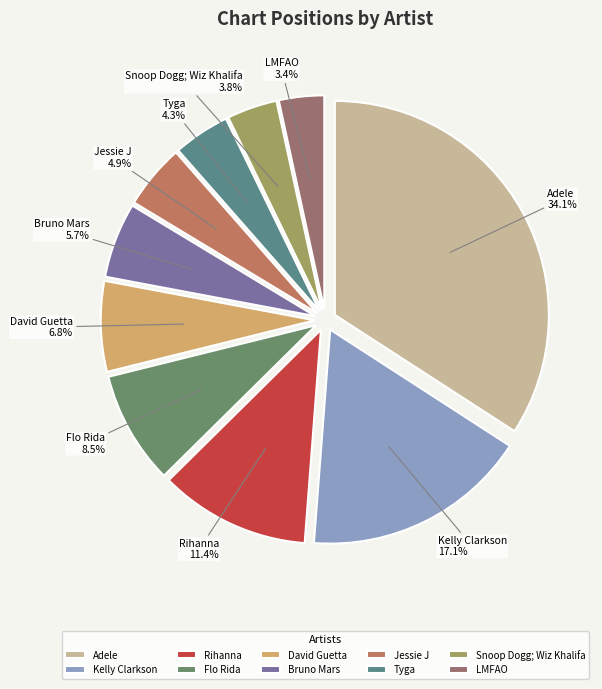

Which slice is the largest?

Adele